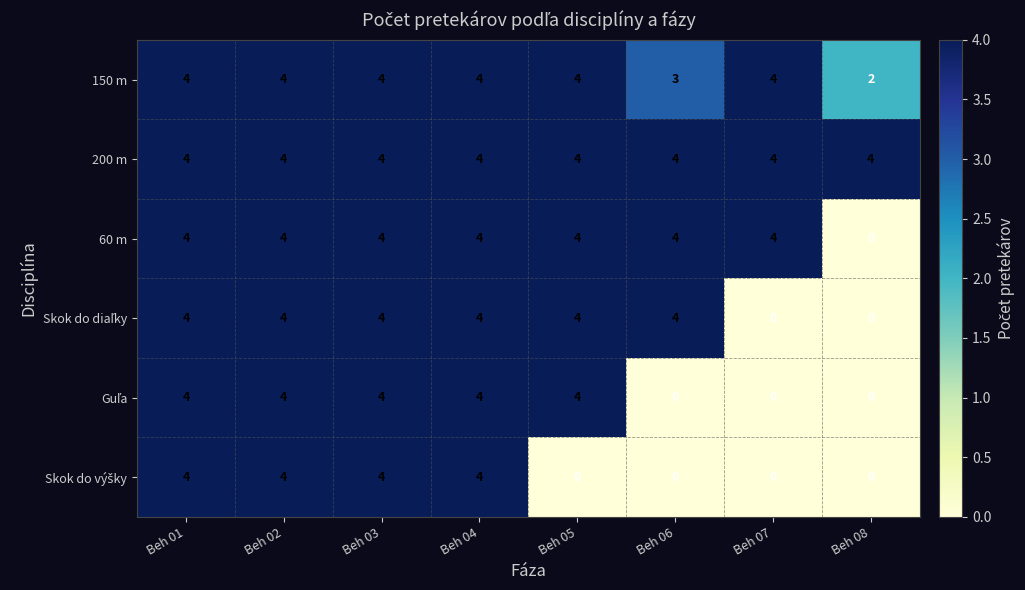

The value of 200 m at Beh 01 is 6. True or false?

False